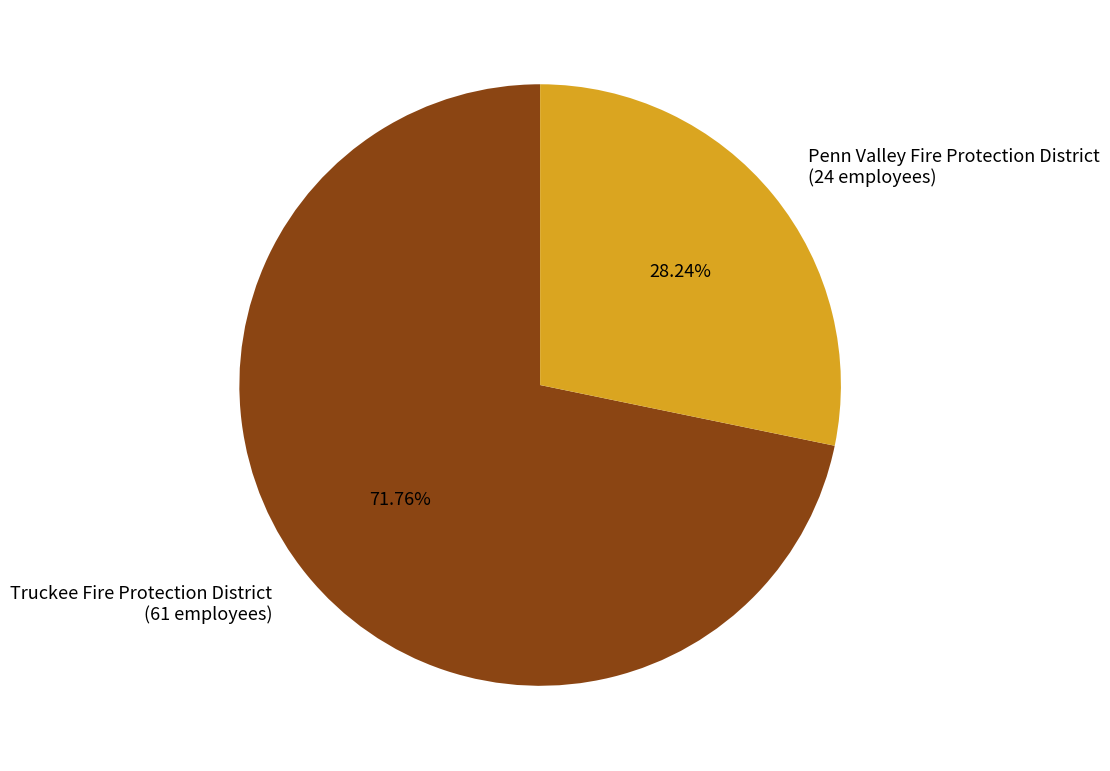

The Penn Valley Fire Protection District slice represents 28% of the pie. True or false?

True